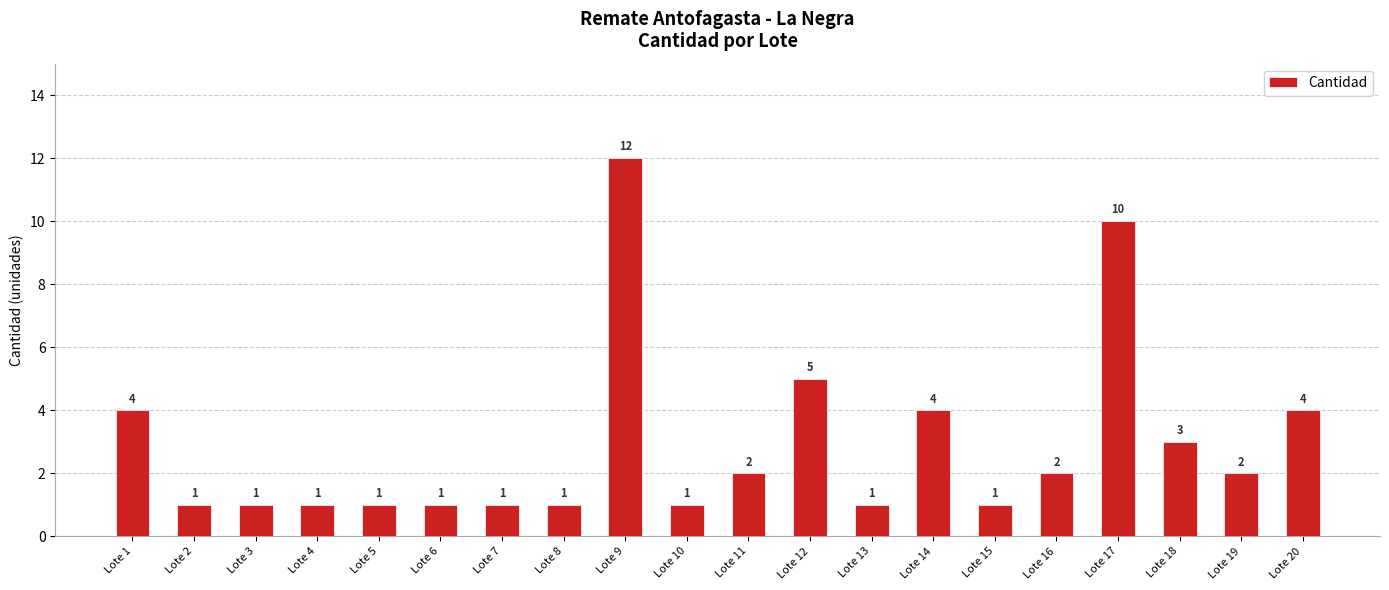

Where does the data first go above 2?

Lote 1